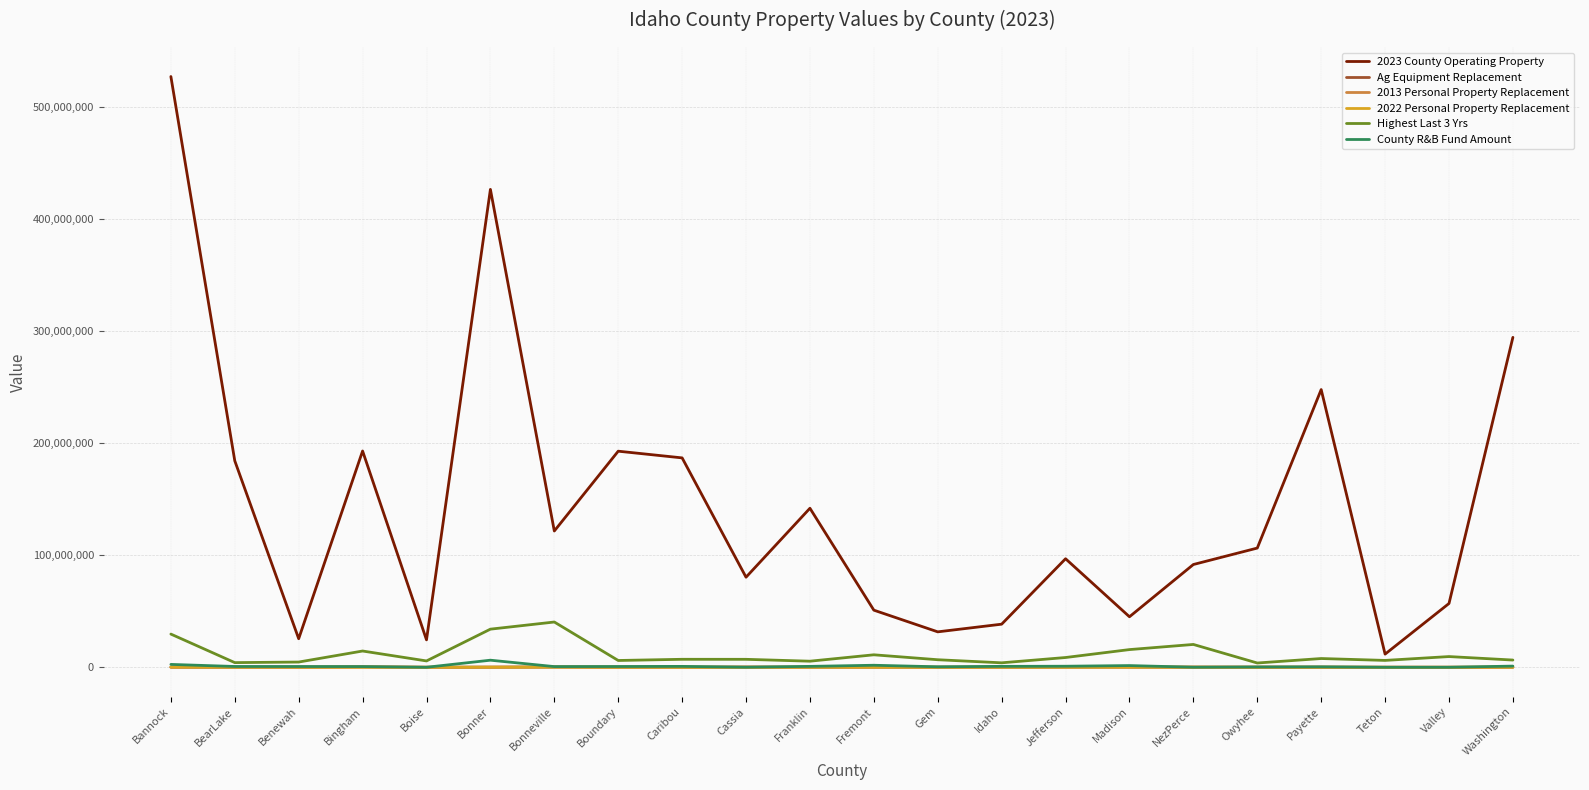

Is it true that 2023 County Operating Property equals 184145779.0 at BearLake?

True